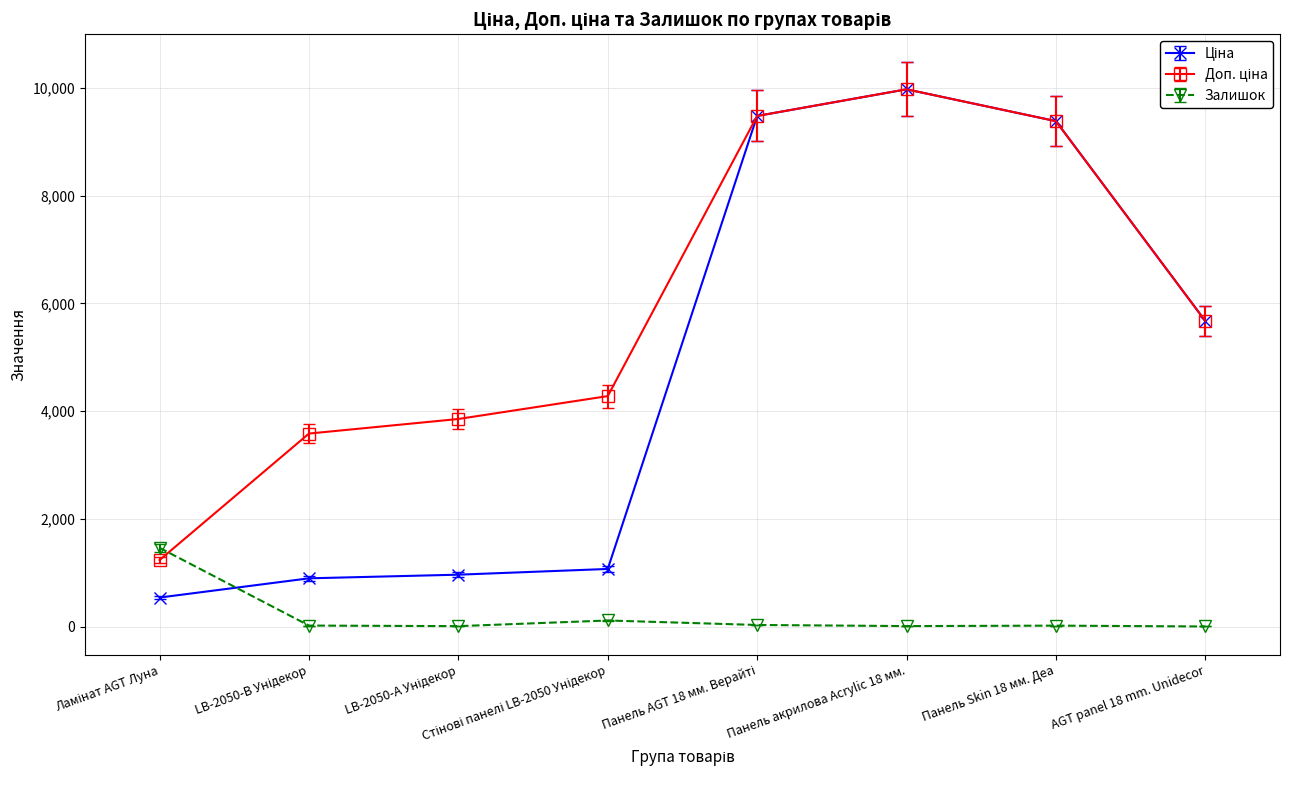

What is the label of the 2nd point from the right?

Панель Skin 18 мм. Деа